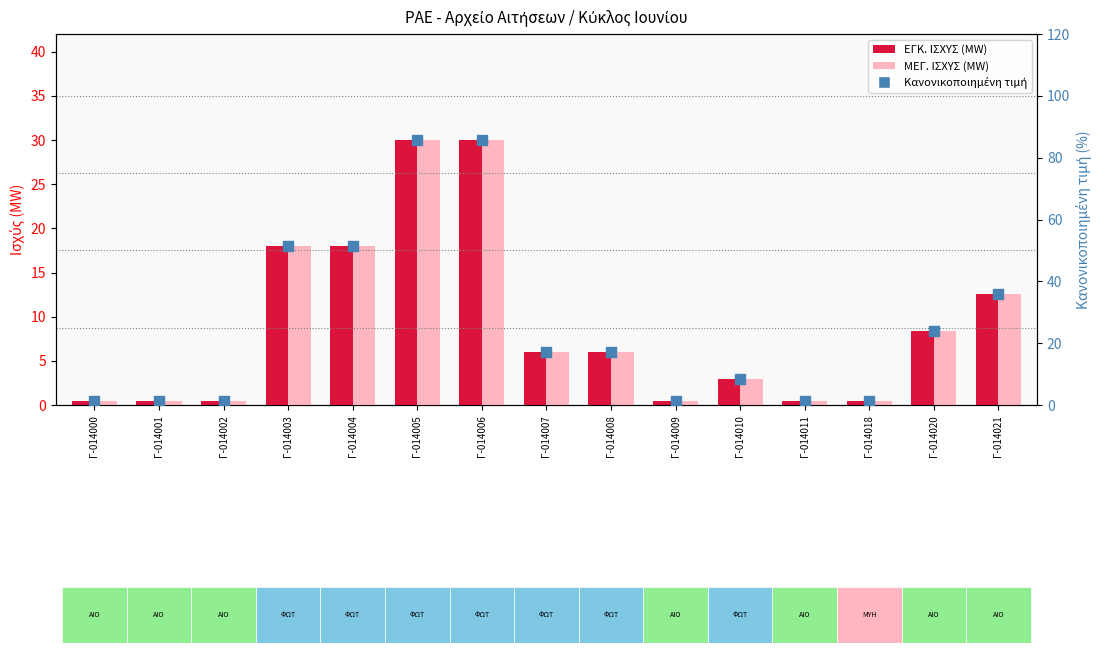

Which series reaches the maximum Y coordinate?

Κανονικοποιημένη τιμή